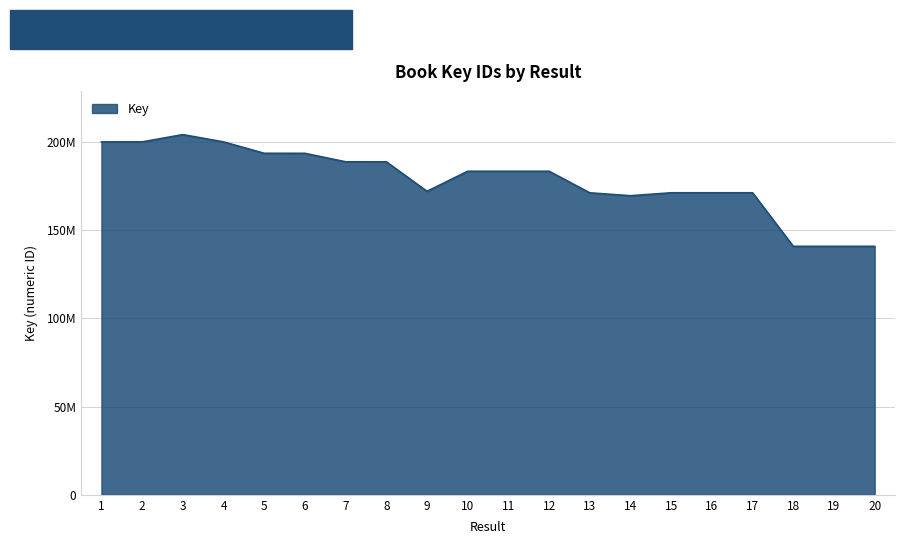

Reading left to right, extract all data points from this chart.

1=199956882	2=199957032	3=204077520	4=199954373	5=193502128	6=193477601	7=188677975	8=188673449	9=171953571	10=183323403	11=183323057	12=183322851	13=171102277	14=169456669	15=171119935	16=171120698	17=171118895	18=140791348	19=140791250	20=140790888